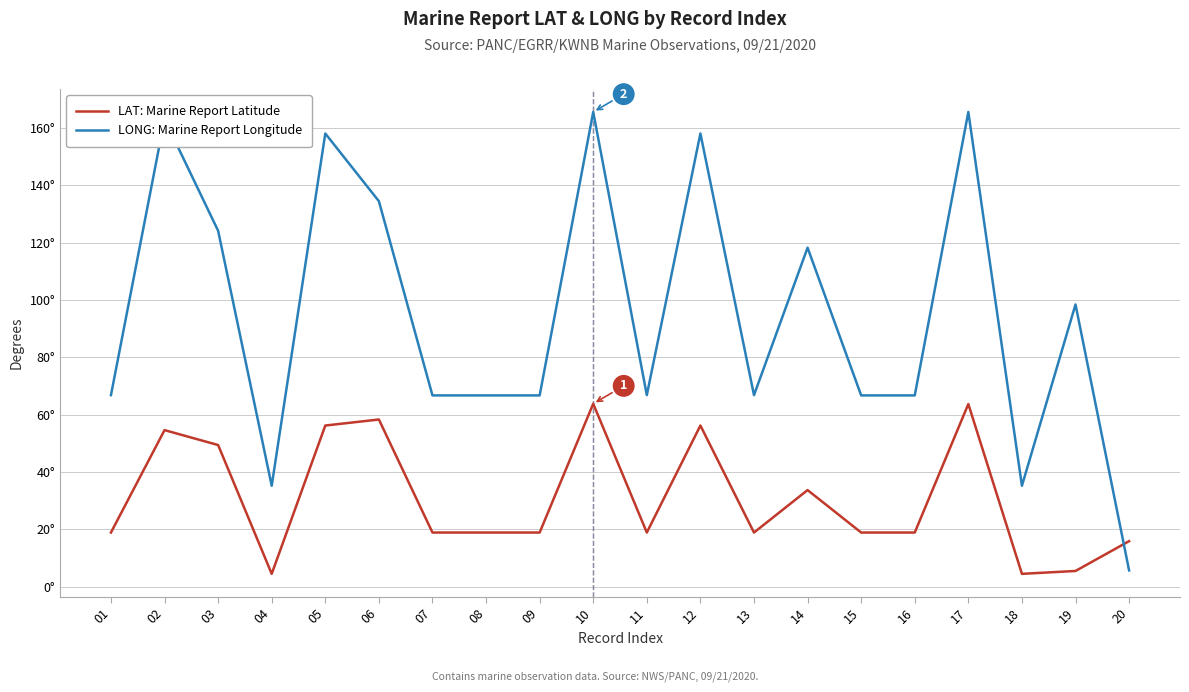

Does the chart display data point markers on the line(s)?

No